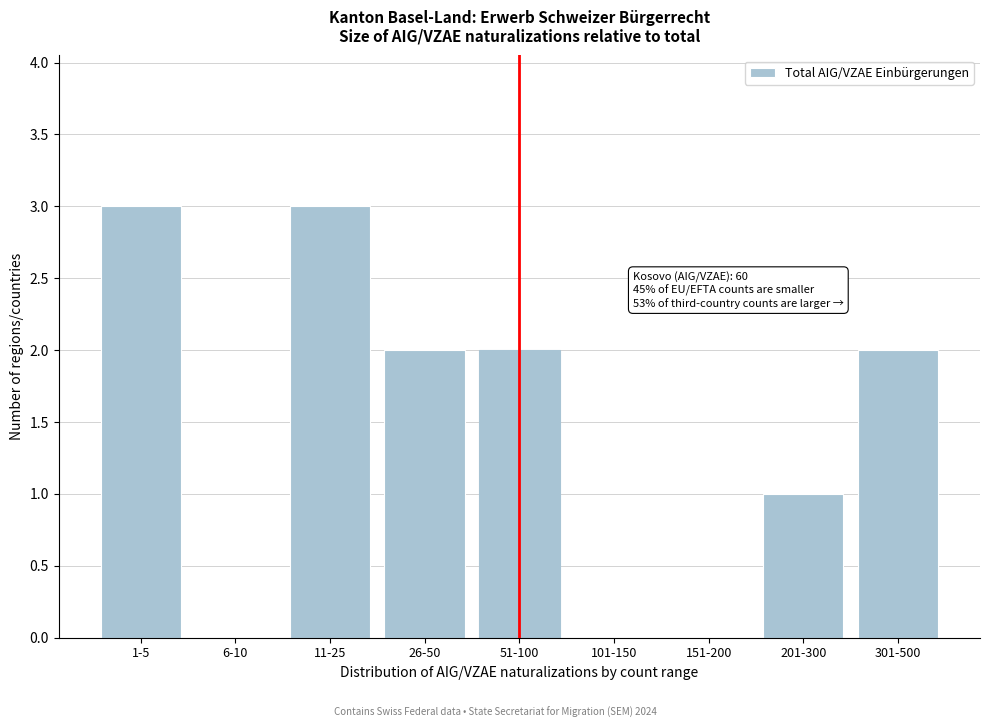

Reading right to left, list all the values displayed in this chart.

301-500=2	201-300=1	151-200=0	101-150=0	51-100=2	26-50=2	11-25=3	6-10=0	1-5=3